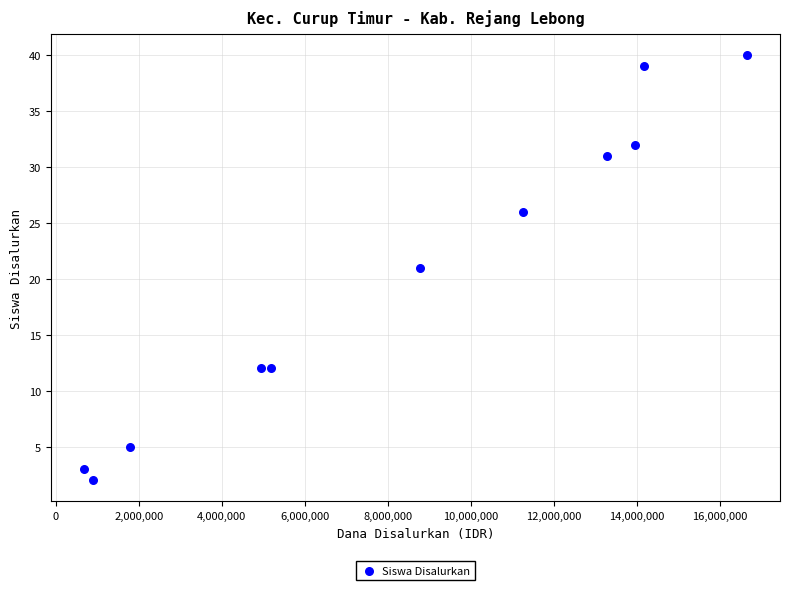

What is the range of Y values (max minus min)?

38